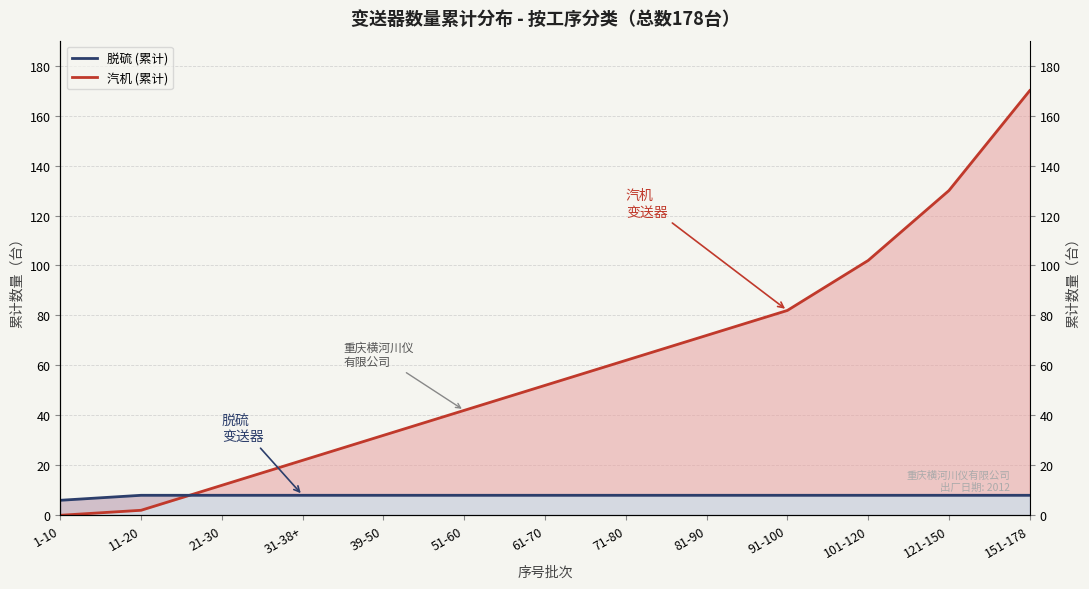

Between which two adjacent categories do 脱硫 (累计) and 脱硫+汽机 (累计) first intersect?

11-20 and 21-30